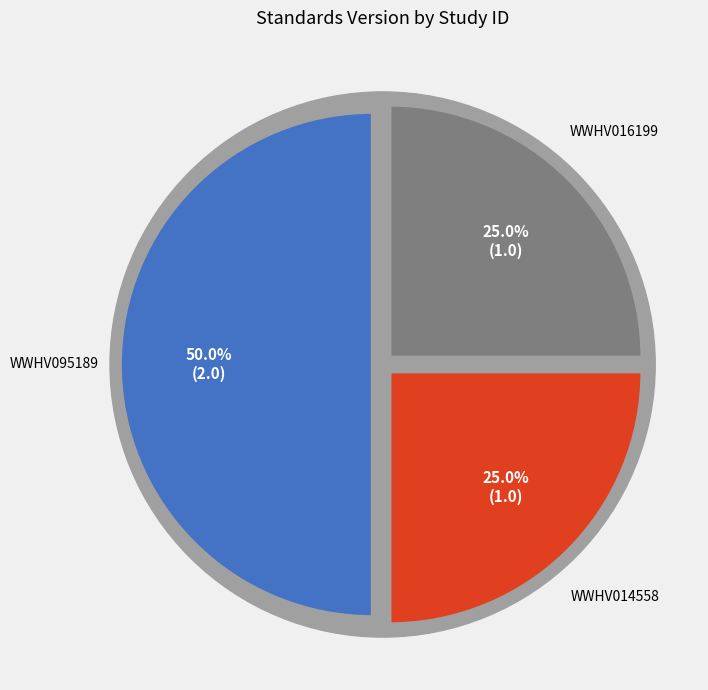

To the nearest percent, what portion does WWHV016199 represent?

25%